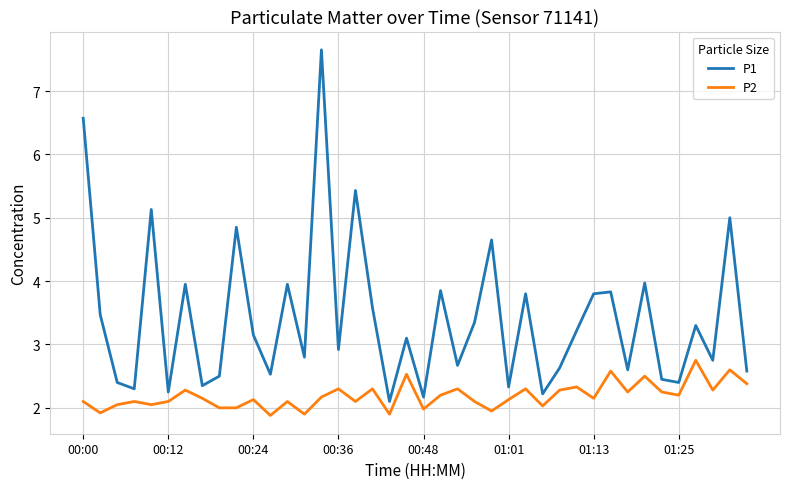

True or false: P2 and P1 cross at least once.

False